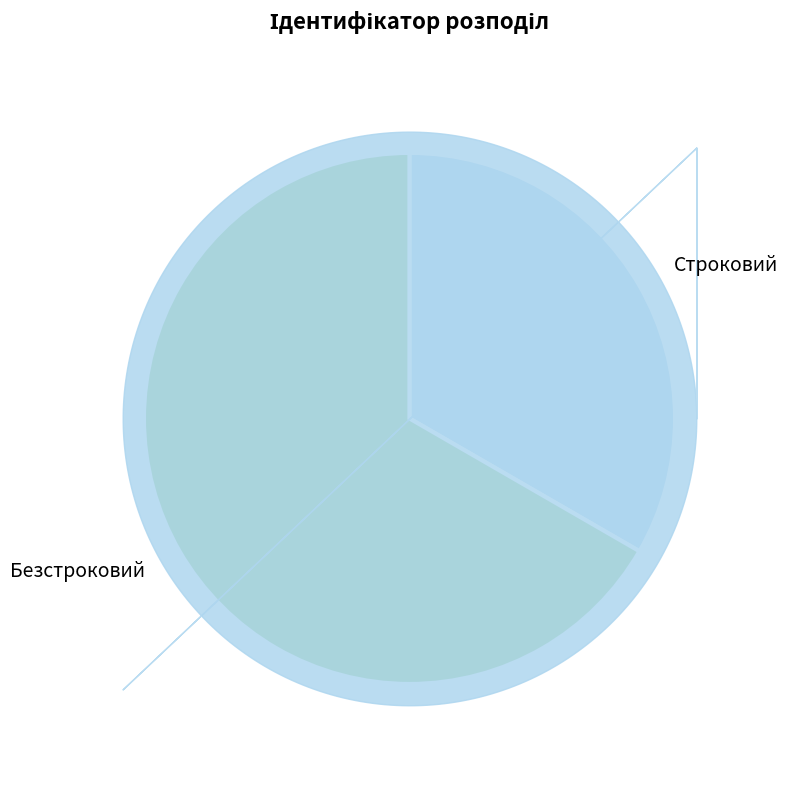

Which has a higher value, Строковий or Безстроковий?

Безстроковий